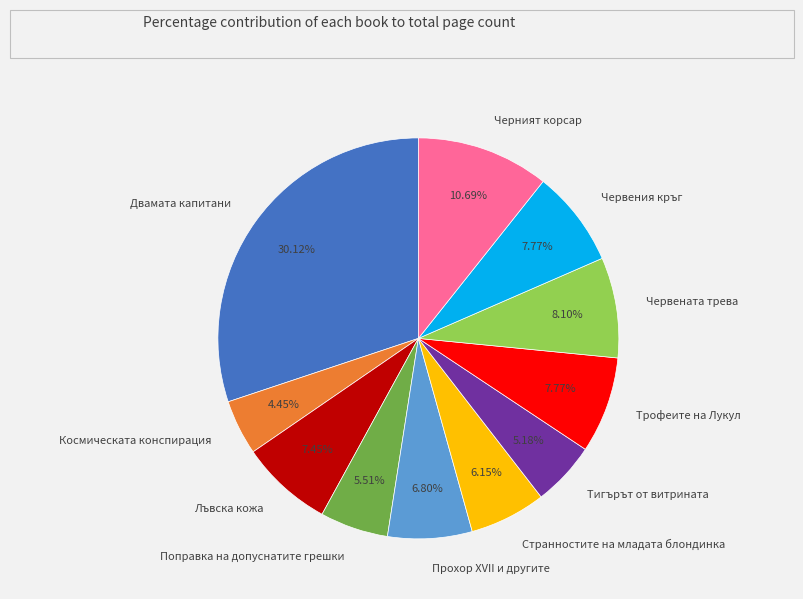

To the nearest percent, what is the difference between the largest and smallest slice percentages?

26%